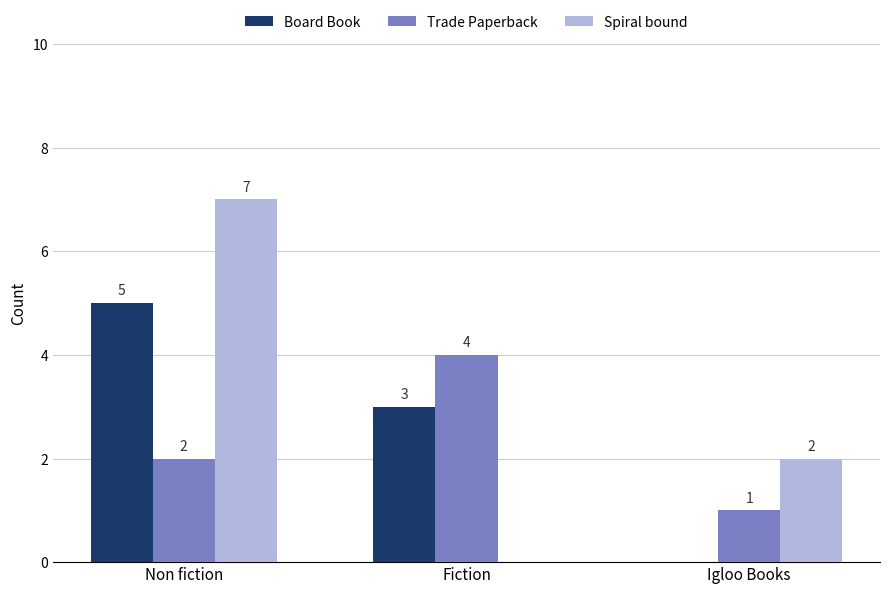

At which category is the sum across all series the highest?

Non fiction